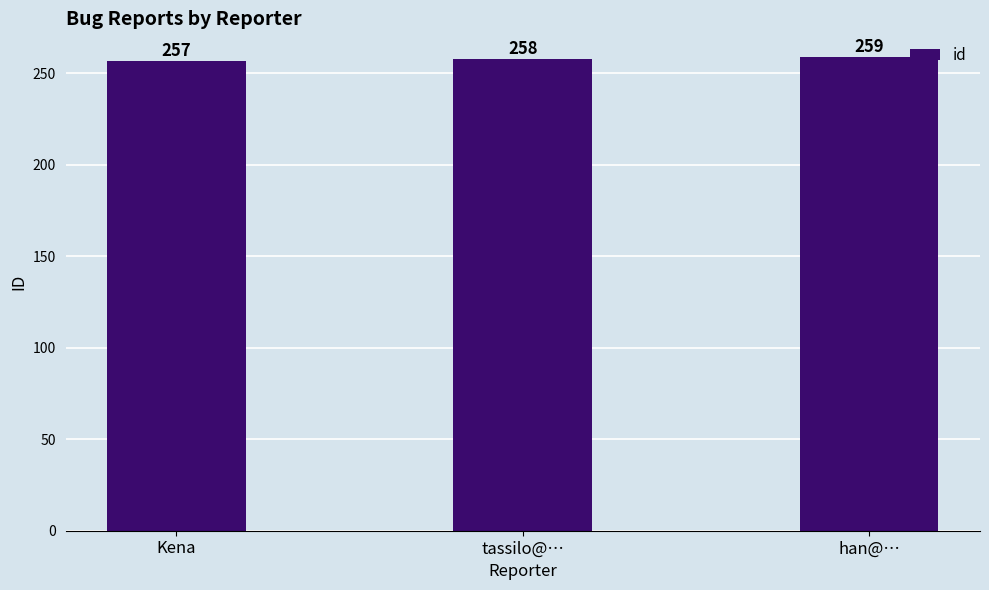

Reading right to left, transcribe all the data shown in this chart.

259	258	257